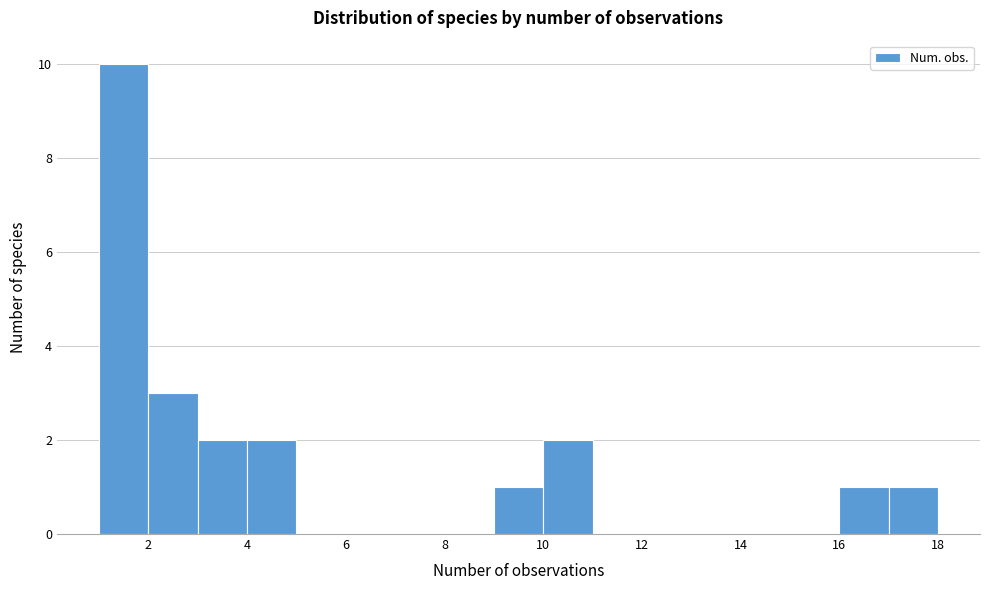

Reading left to right, list every bar in this chart as the range it spans on the x-axis followed by its height. The values are not printed on the chart, so give them approximately, as read against the axis.

1 to 2: 10
2 to 3: 3
3 to 4: 2
4 to 5: 2
5 to 6: 0
6 to 7: 0
7 to 8: 0
8 to 9: 0
9 to 10: 1
10 to 11: 2
11 to 12: 0
12 to 13: 0
13 to 14: 0
14 to 15: 0
15 to 16: 0
16 to 17: 1
17 to 18: 1